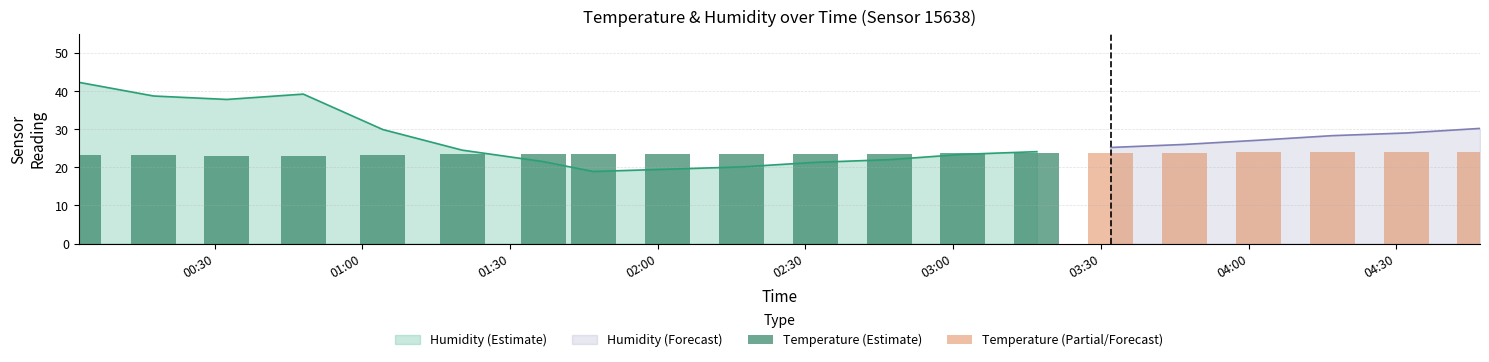

What is the maximum value shown in the chart?

42.3